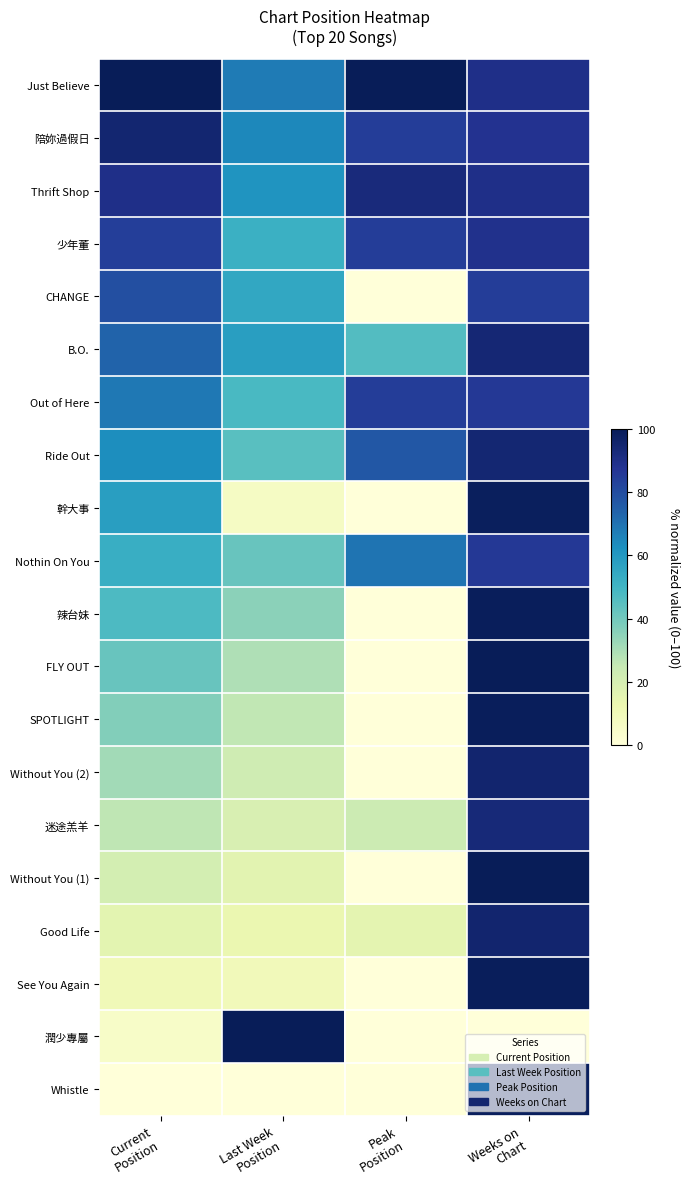

Reading left to right, what are all the values shown in this chart?

Whistle: Current
Position=0.0	Last Week
Position=0.0	Peak
Position=0.0	Weeks on
Chart=98.5
潤少專屬: Current
Position=5.3	Last Week
Position=100.0	Peak
Position=0.0	Weeks on
Chart=0.0
See You Again: Current
Position=10.5	Last Week
Position=9.7	Peak
Position=0.0	Weeks on
Chart=99.0
Good Life: Current
Position=15.8	Last Week
Position=12.9	Peak
Position=15.4	Weeks on
Chart=95.0
Without You (1): Current
Position=21.1	Last Week
Position=16.1	Peak
Position=0.0	Weeks on
Chart=100.0
迷途羔羊: Current
Position=26.3	Last Week
Position=19.4	Peak
Position=23.1	Weeks on
Chart=93.0
Without You (2): Current
Position=31.6	Last Week
Position=22.6	Peak
Position=0.0	Weeks on
Chart=95.0
SPOTLIGHT: Current
Position=36.8	Last Week
Position=25.8	Peak
Position=0.0	Weeks on
Chart=99.0
FLY OUT: Current
Position=42.1	Last Week
Position=29.0	Peak
Position=0.0	Weeks on
Chart=100.0
辣台妹: Current
Position=47.4	Last Week
Position=35.5	Peak
Position=0.0	Weeks on
Chart=99.0
Nothin On You: Current
Position=52.6	Last Week
Position=41.9	Peak
Position=69.2	Weeks on
Chart=86.1
幹大事: Current
Position=57.9	Last Week
Position=6.5	Peak
Position=0.0	Weeks on
Chart=98.5
Ride Out: Current
Position=63.2	Last Week
Position=45.2	Peak
Position=76.9	Weeks on
Chart=94.5
Out of Here: Current
Position=68.4	Last Week
Position=48.4	Peak
Position=84.6	Weeks on
Chart=86.1
B.O.: Current
Position=73.7	Last Week
Position=58.1	Peak
Position=46.2	Weeks on
Chart=94.0
CHANGE: Current
Position=78.9	Last Week
Position=54.8	Peak
Position=0.0	Weeks on
Chart=84.6
少年董: Current
Position=84.2	Last Week
Position=51.6	Peak
Position=84.6	Weeks on
Chart=89.1
Thrift Shop: Current
Position=89.5	Last Week
Position=61.3	Peak
Position=92.3	Weeks on
Chart=89.6
陪妳過假日: Current
Position=94.7	Last Week
Position=64.5	Peak
Position=84.6	Weeks on
Chart=88.1
Just Believe: Current
Position=100.0	Last Week
Position=67.7	Peak
Position=100.0	Weeks on
Chart=89.6